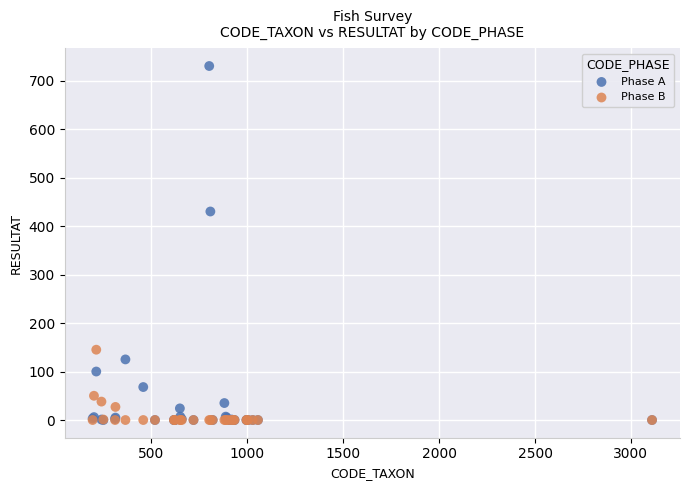

What are all the series names shown in the legend?

Phase A, Phase B